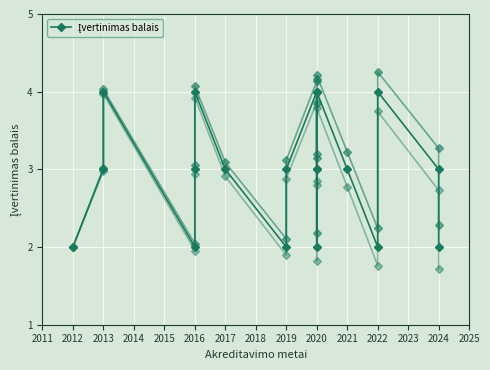

How many values are below 3?

6